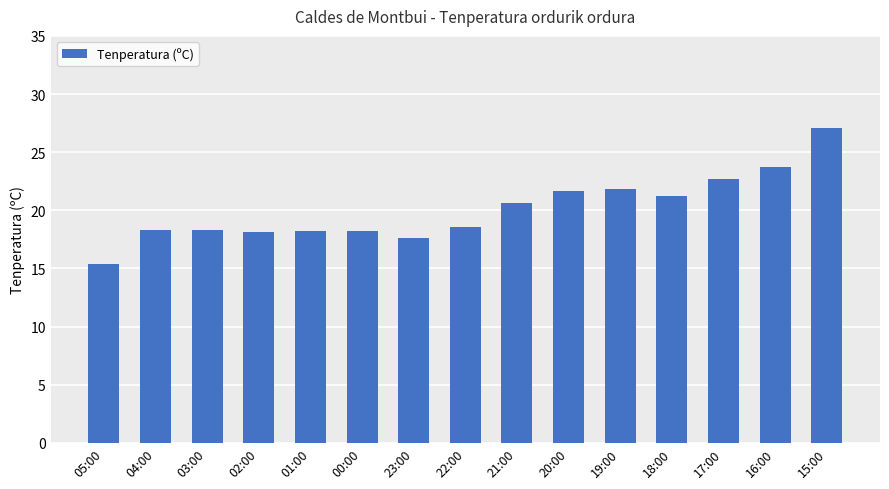

Count the number of categories in the chart.

15